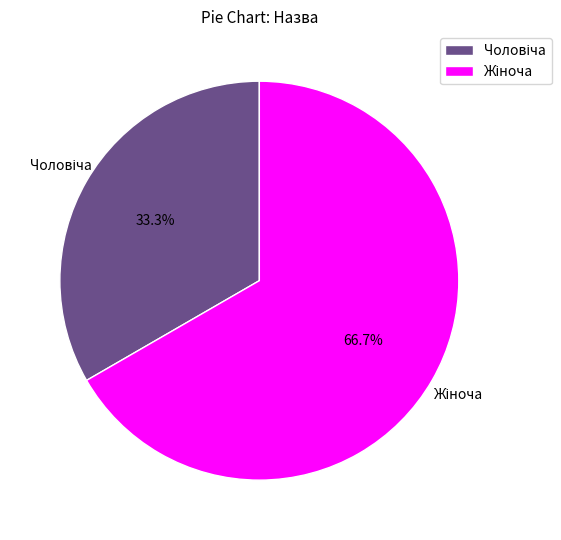

Is there a majority slice in this chart?

Yes